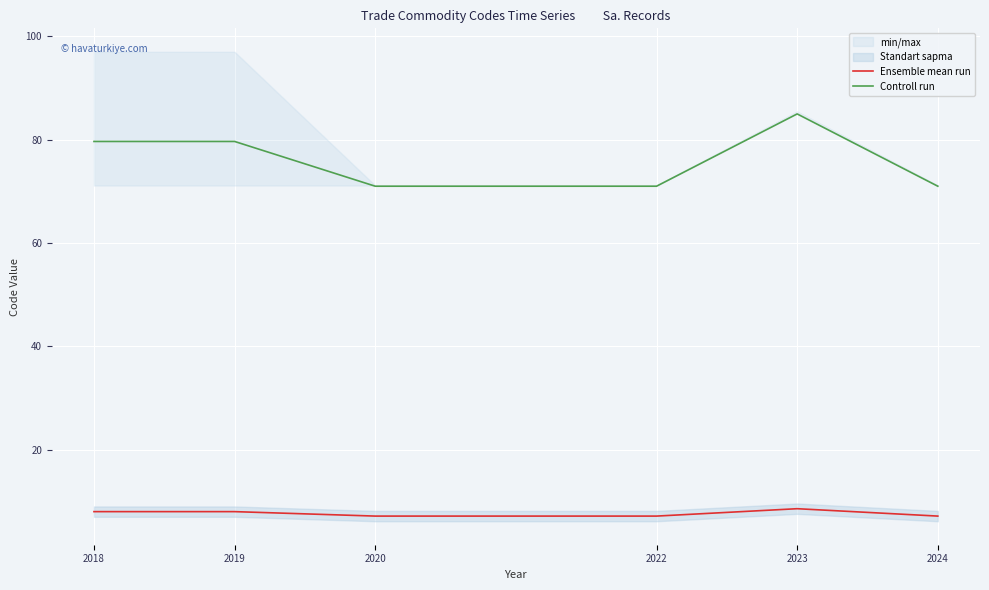

At which category is the sum across all series the highest?

2023